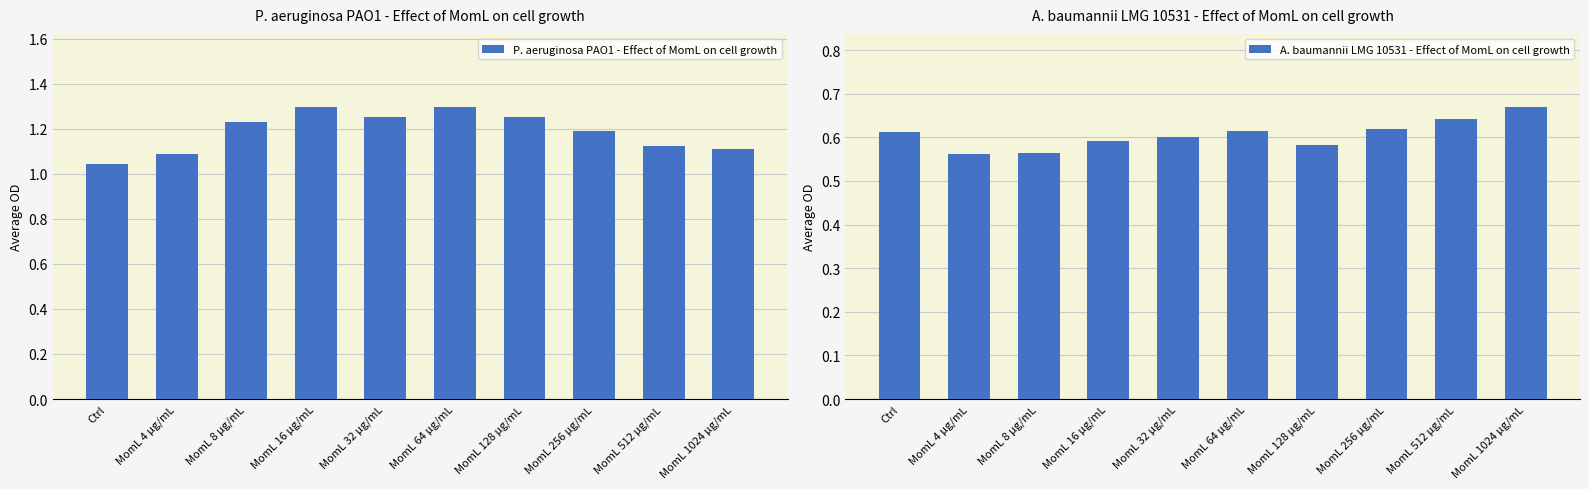

What is the difference between the highest and lowest values at MomL 128 μg/mL?

0.7